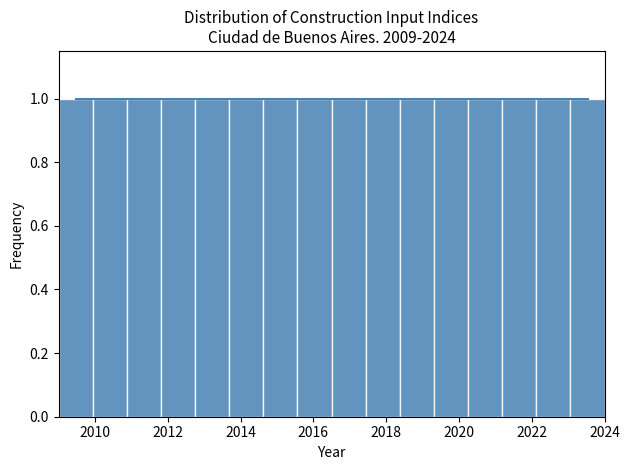

Reading left to right, list every bar in this chart as the range it spans on the x-axis followed by its height. Neither the bar edges nor the heights are printed on the chart, so give them approximately, as read against the axes.

2009.0 to 2010.0: 1
2010.0 to 2010.8: 1
2010.8 to 2011.8: 1
2011.8 to 2012.8: 1
2012.8 to 2013.6: 1
2013.6 to 2014.6: 1
2014.6 to 2015.6: 1
2015.6 to 2016.6: 1
2016.6 to 2017.4: 1
2017.4 to 2018.4: 1
2018.4 to 2019.4: 1
2019.4 to 2020.2: 1
2020.2 to 2021.2: 1
2021.2 to 2022.2: 1
2022.2 to 2023.0: 1
2023.0 to 2024.0: 1